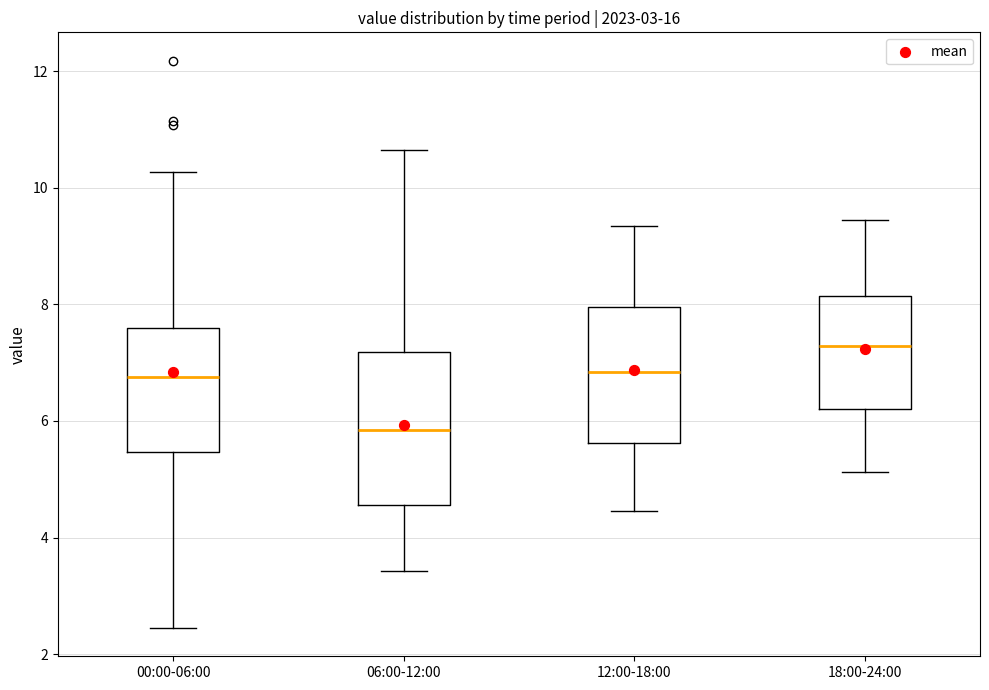

Reading left to right, read every box against the y-axis: the position of its median line, the range the box covers, and the ends of its whiskers. The values are not printed on the chart, so give them approximately, as read against the axis.

00:00-06:00: median 6.8, box 5.4 to 7.6, whiskers 2.4 to 10.2
06:00-12:00: median 5.8, box 4.6 to 7.2, whiskers 3.4 to 10.6
12:00-18:00: median 6.8, box 5.6 to 8.0, whiskers 4.4 to 9.4
18:00-24:00: median 7.2, box 6.2 to 8.2, whiskers 5.2 to 9.4